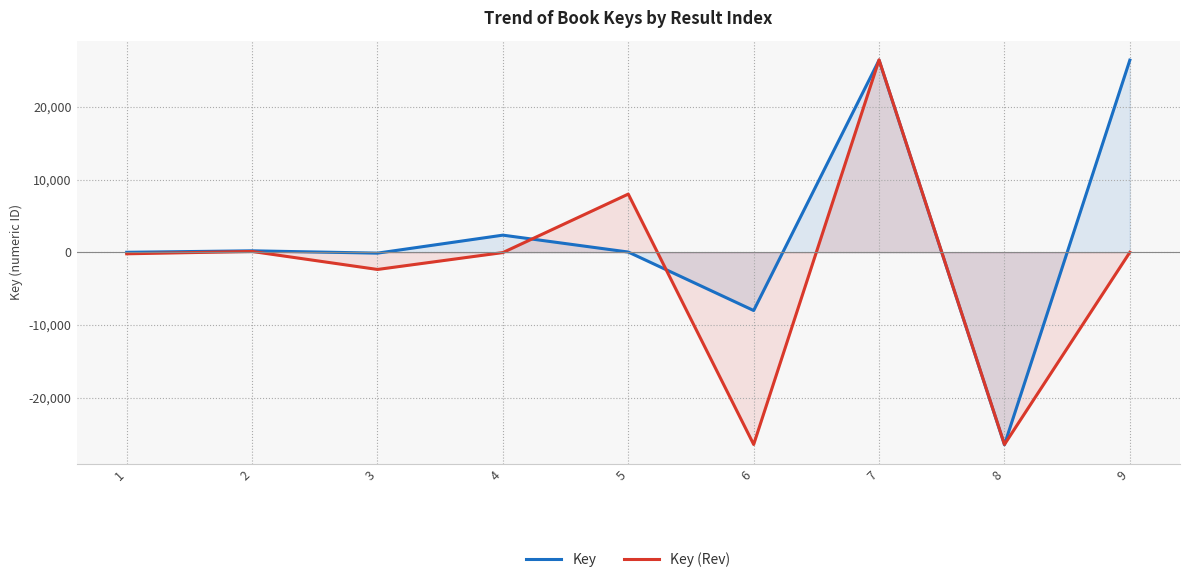

At which category is the sum across all series the highest?

7